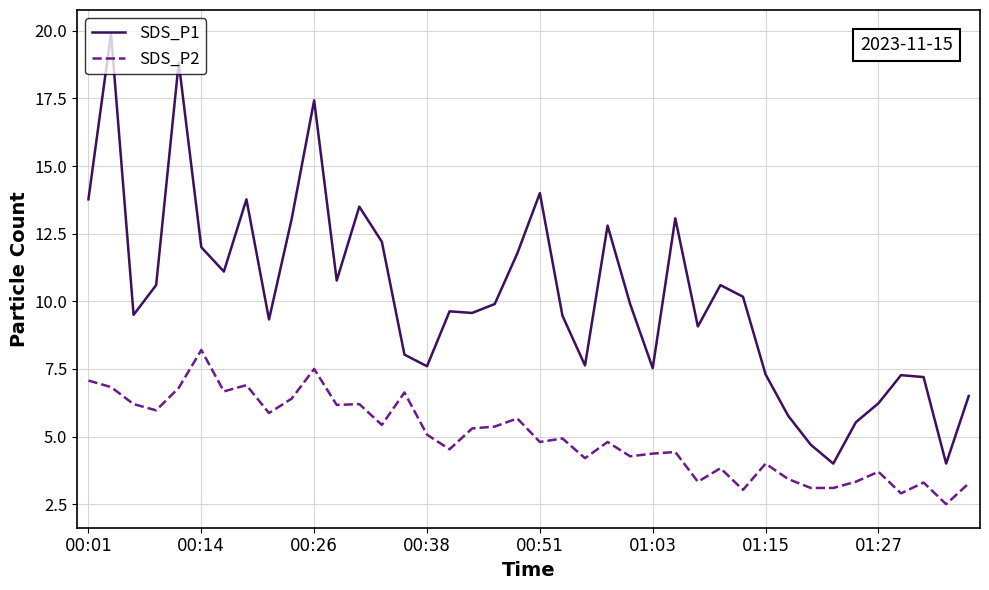

True or false: SDS_P1 and SDS_P2 intersect in this chart.

False